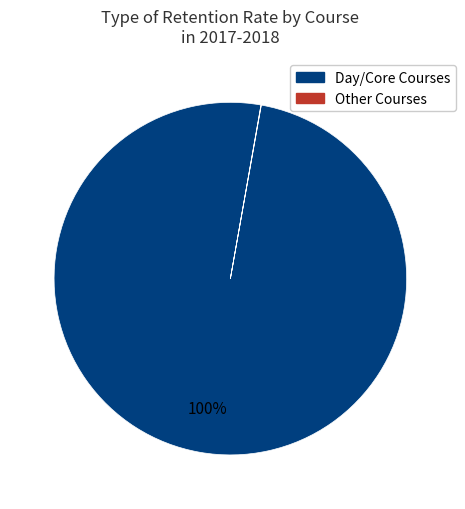

To the nearest percent, what is the difference between the largest and smallest slice percentages?

100%